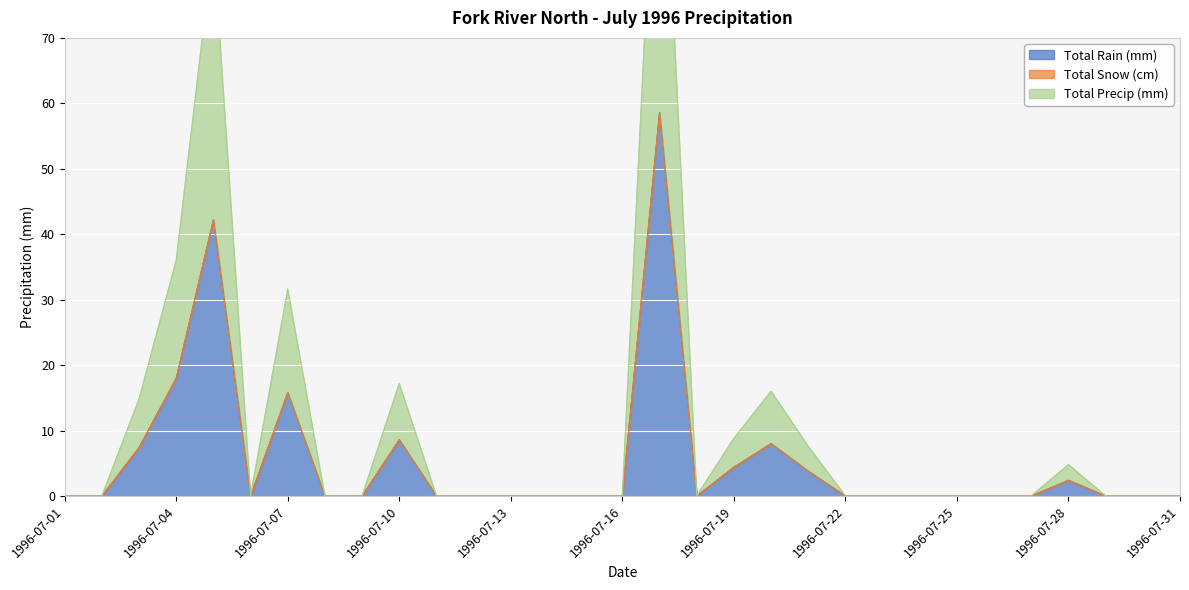

The Total Rain (mm) series shows 29.8 at 1996-07-31. True or false?

False